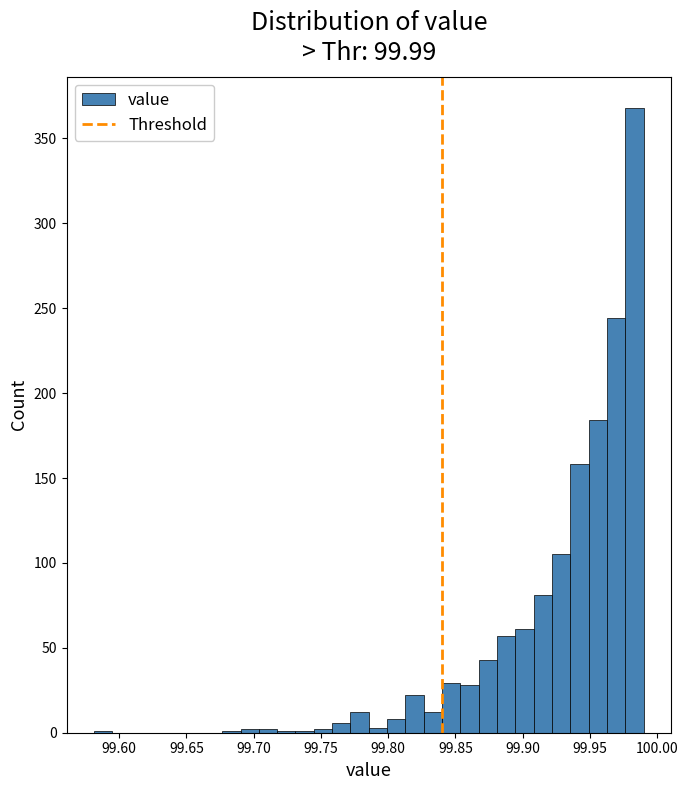

Around what value on the x-axis is the tallest bar? Give the approximate position of its centre, as read against the axis.

99.985